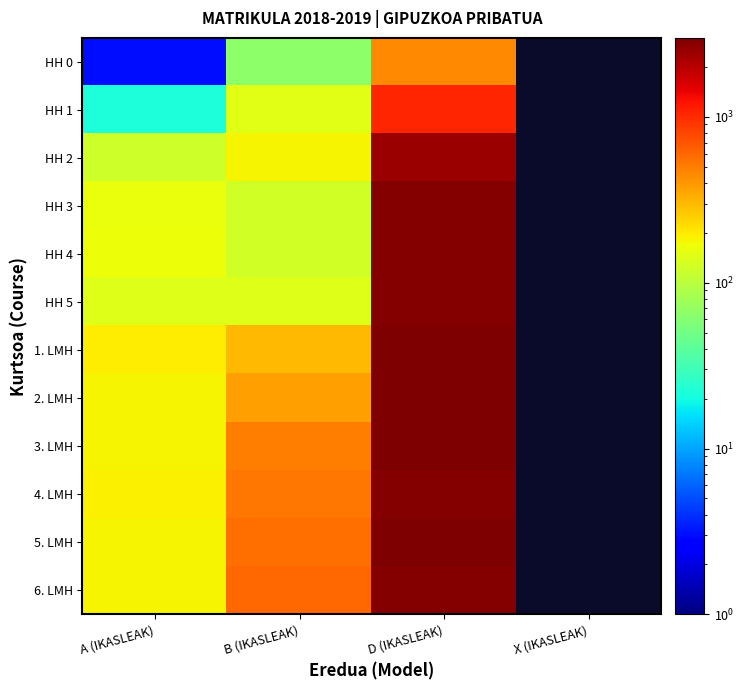

How many values in HH 4 are above zero?

3